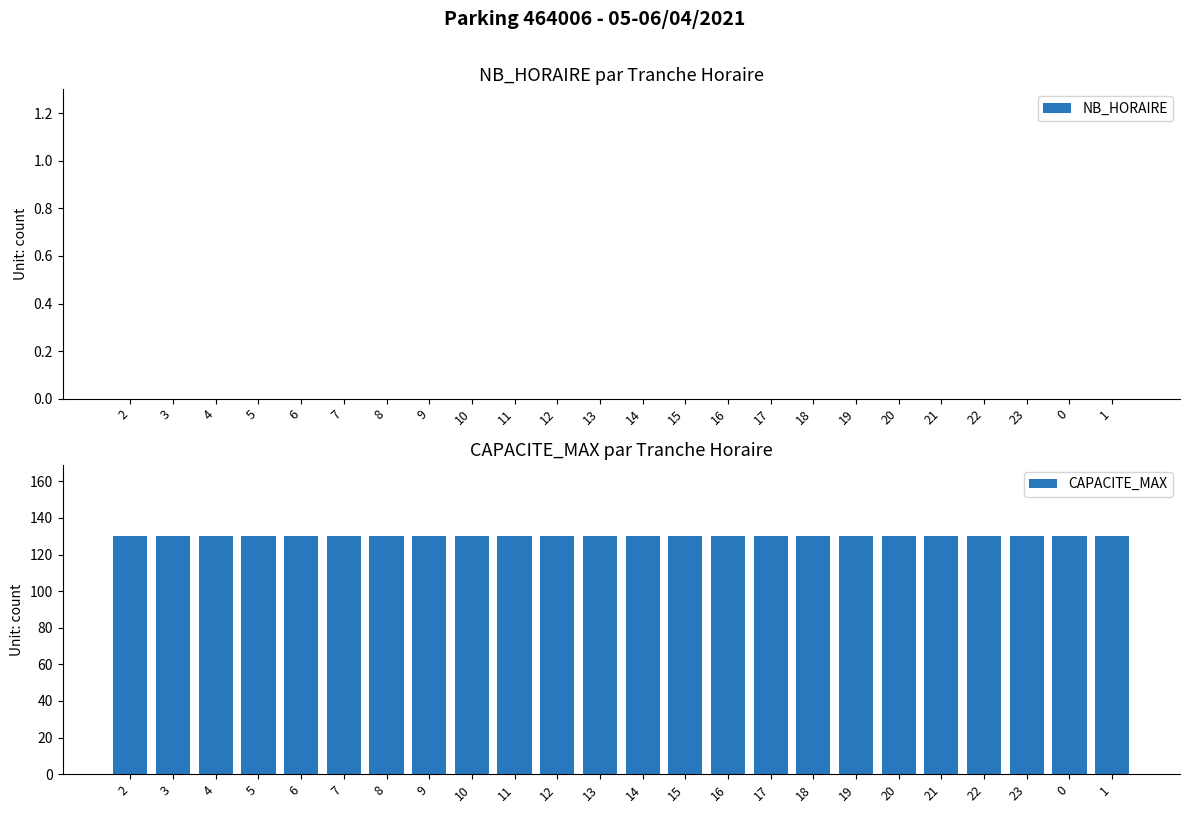

The value of CAPACITE_MAX at 11 is 195. True or false?

False